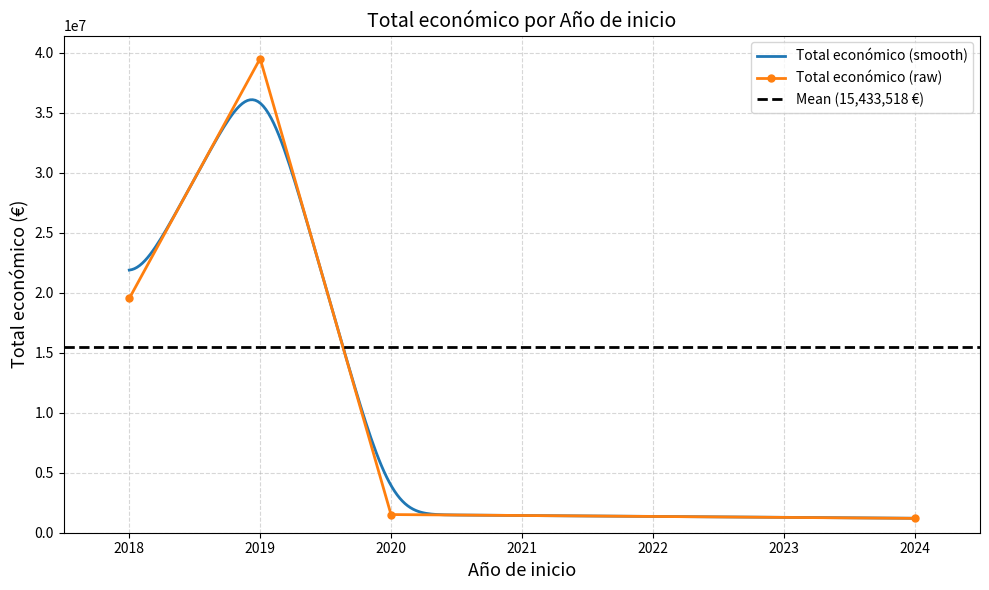

Which has a higher value, 2024 or 2024?

2024